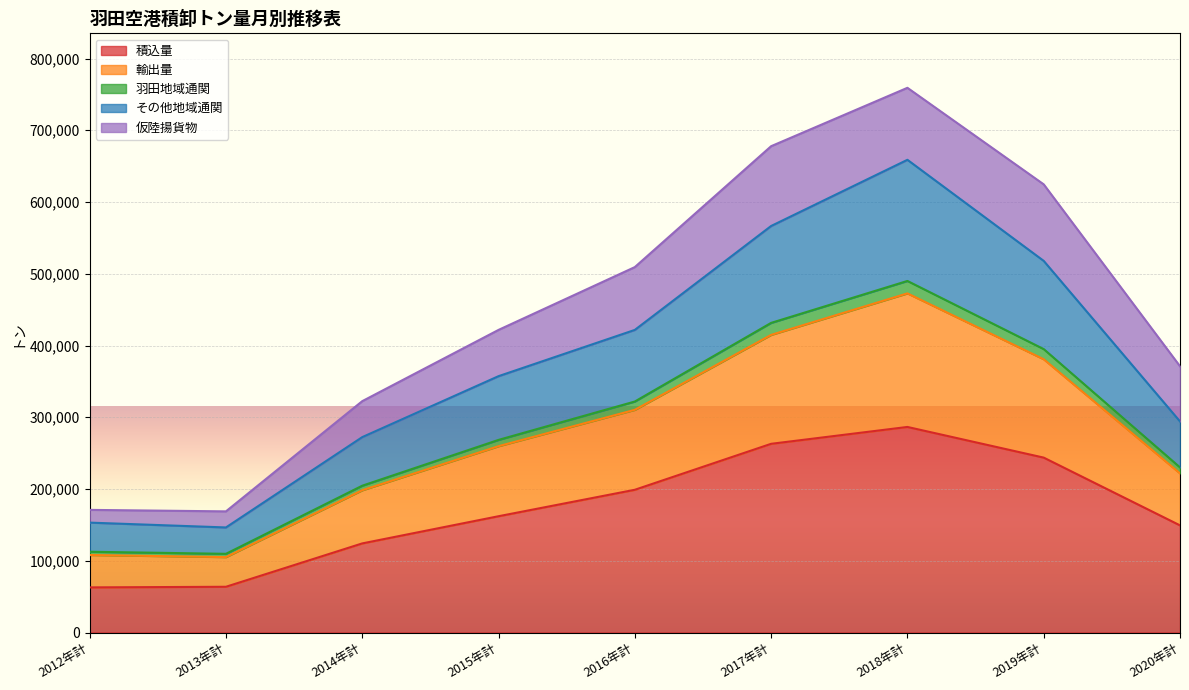

What is the highest value of the 積込量 series?

286519